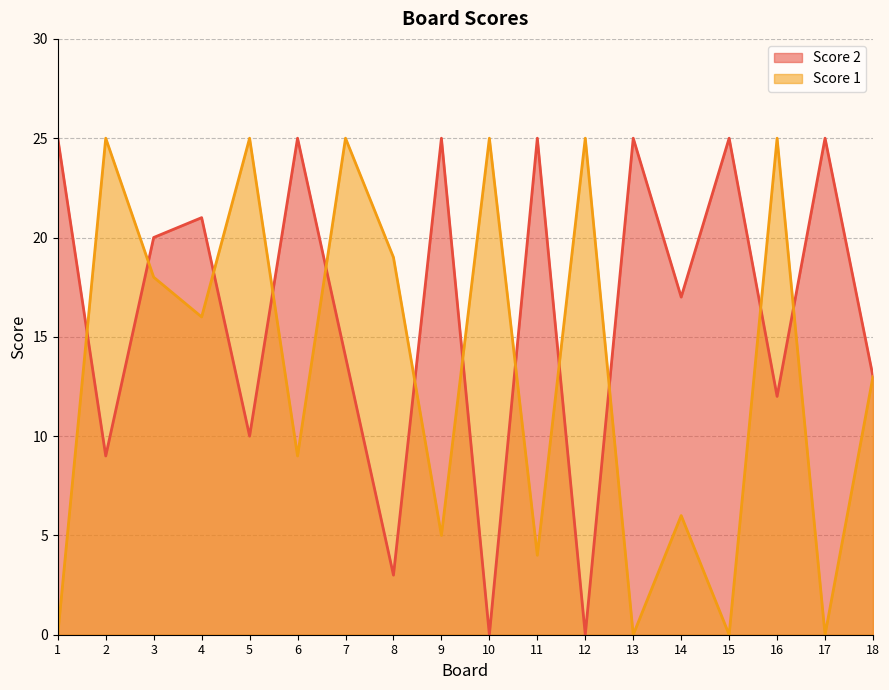

At which label does Score 1 reach its minimum?

1